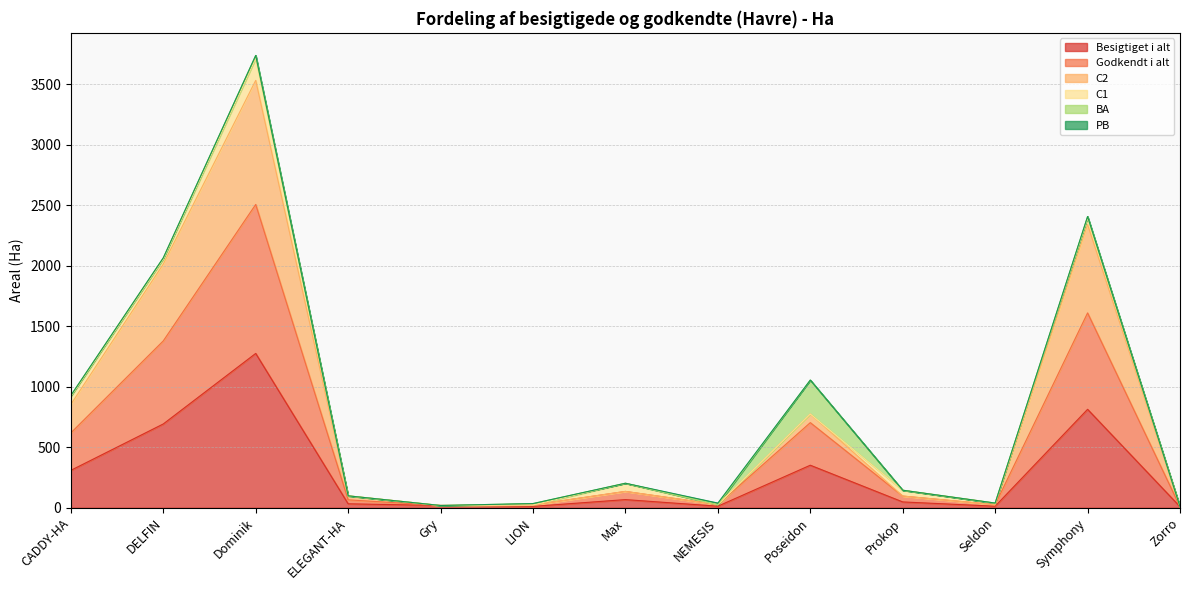

At which category is the sum across all series the highest?

Dominik